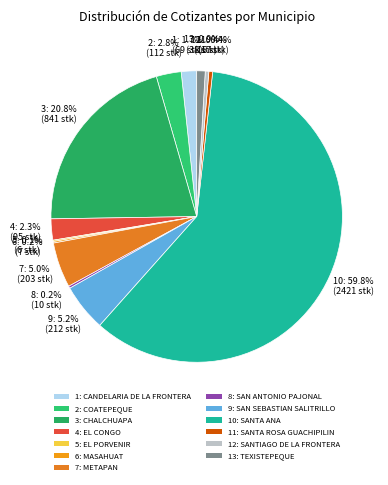

Count the number of slices in the pie.

13